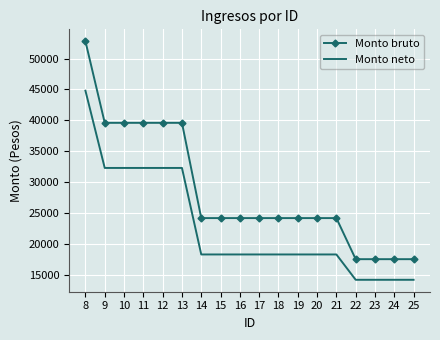

At which label does Monto neto reach its peak?

8